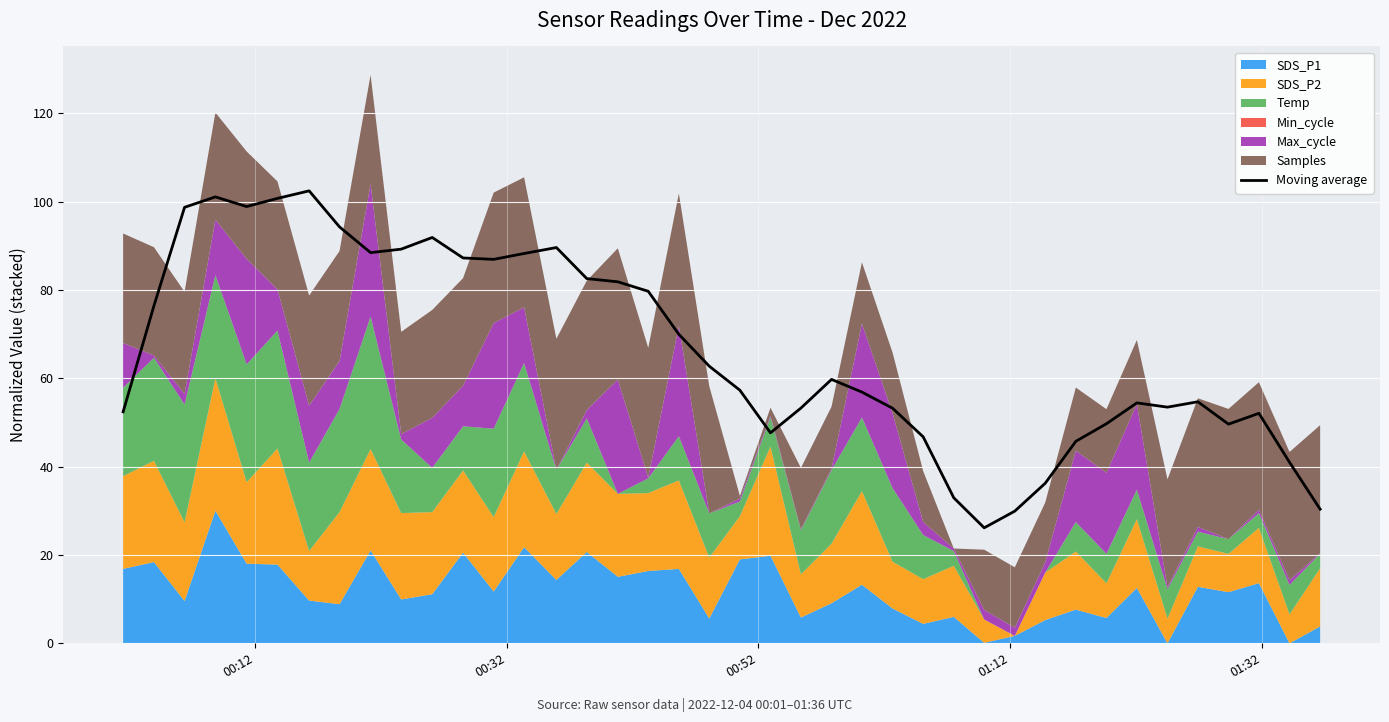

What is the minimum value for Moving average?

26.1